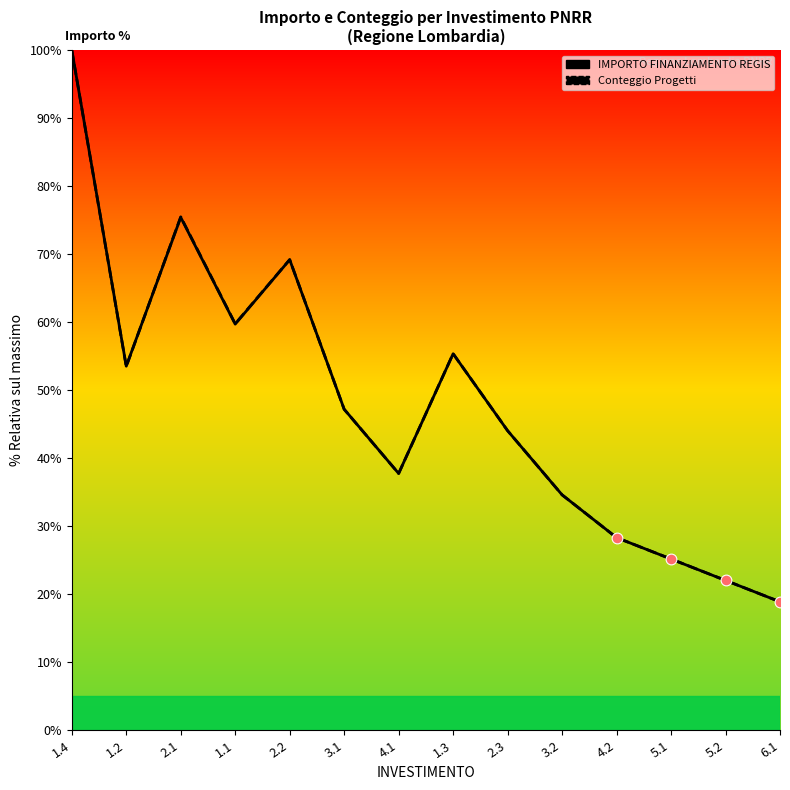

Which series reaches the maximum Y coordinate?

IMPORTO FINANZIAMENTO REGIS